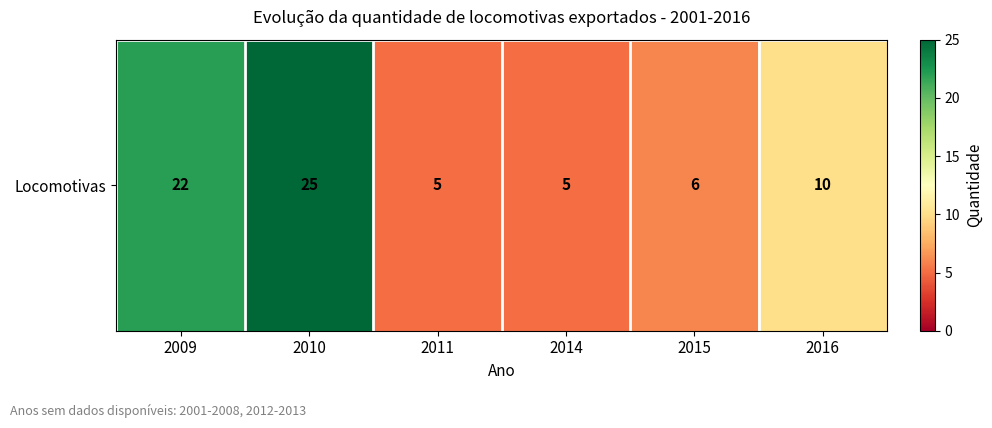

What is the greatest value displayed?

25